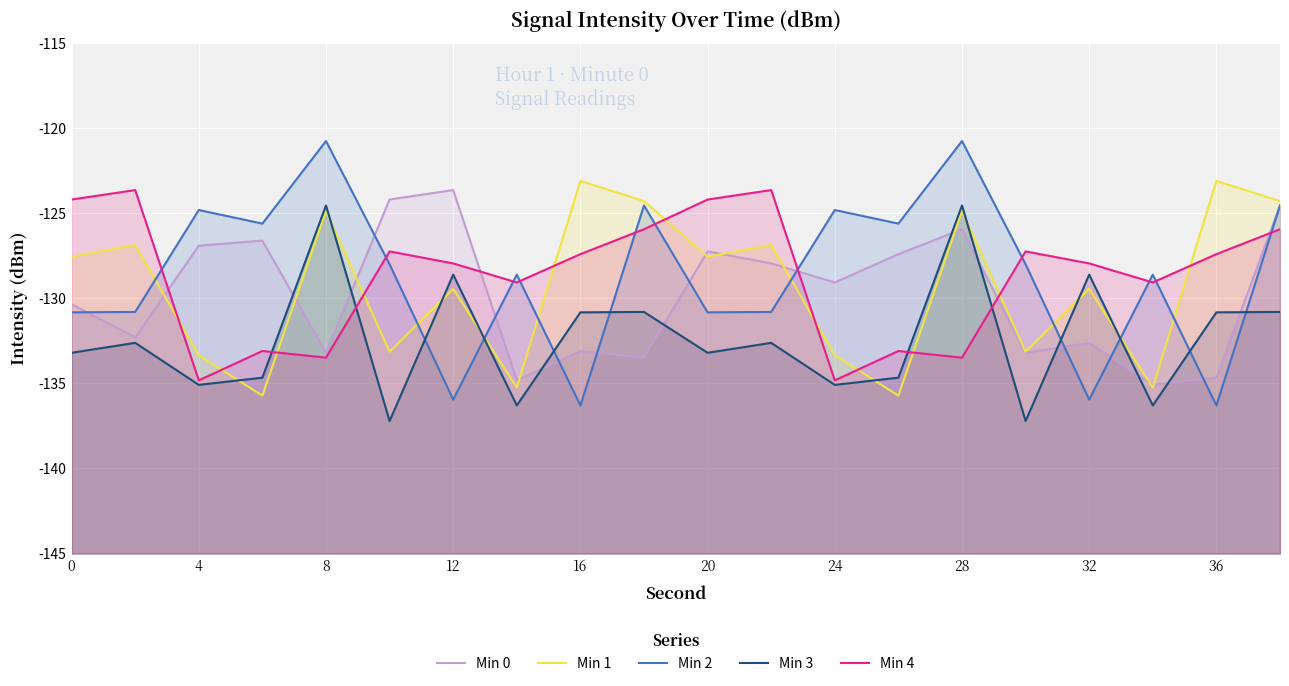

How many lines are shown in the chart?

5